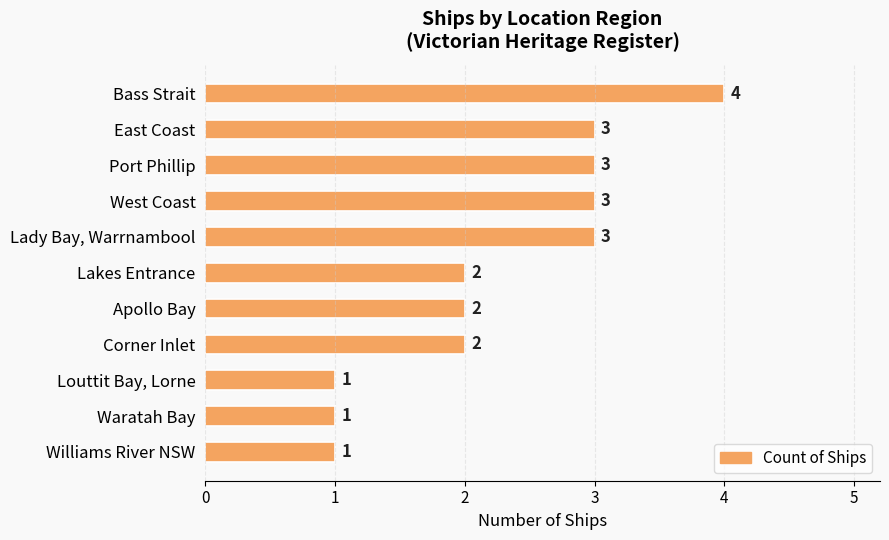

What is the ratio of the value at East Coast to the value at Apollo Bay?

1.5